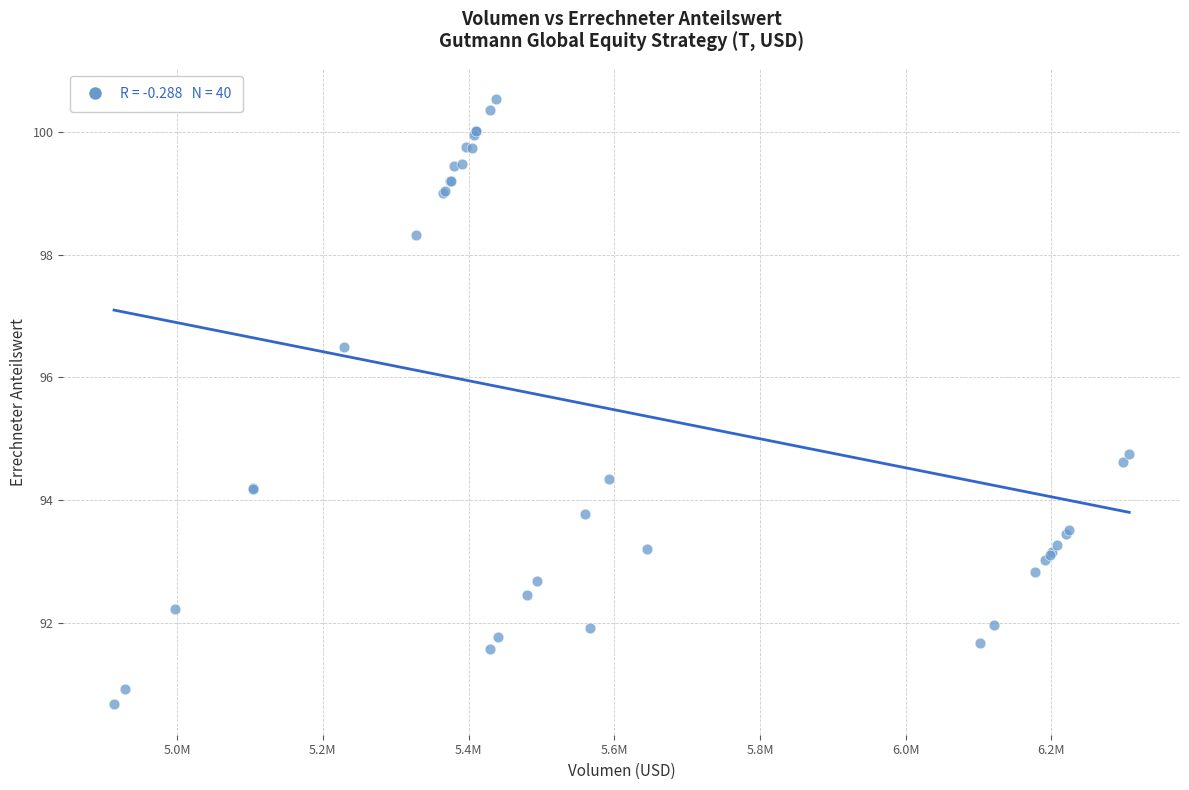

What Y value in the scatter plot is closest to 95?

94.8